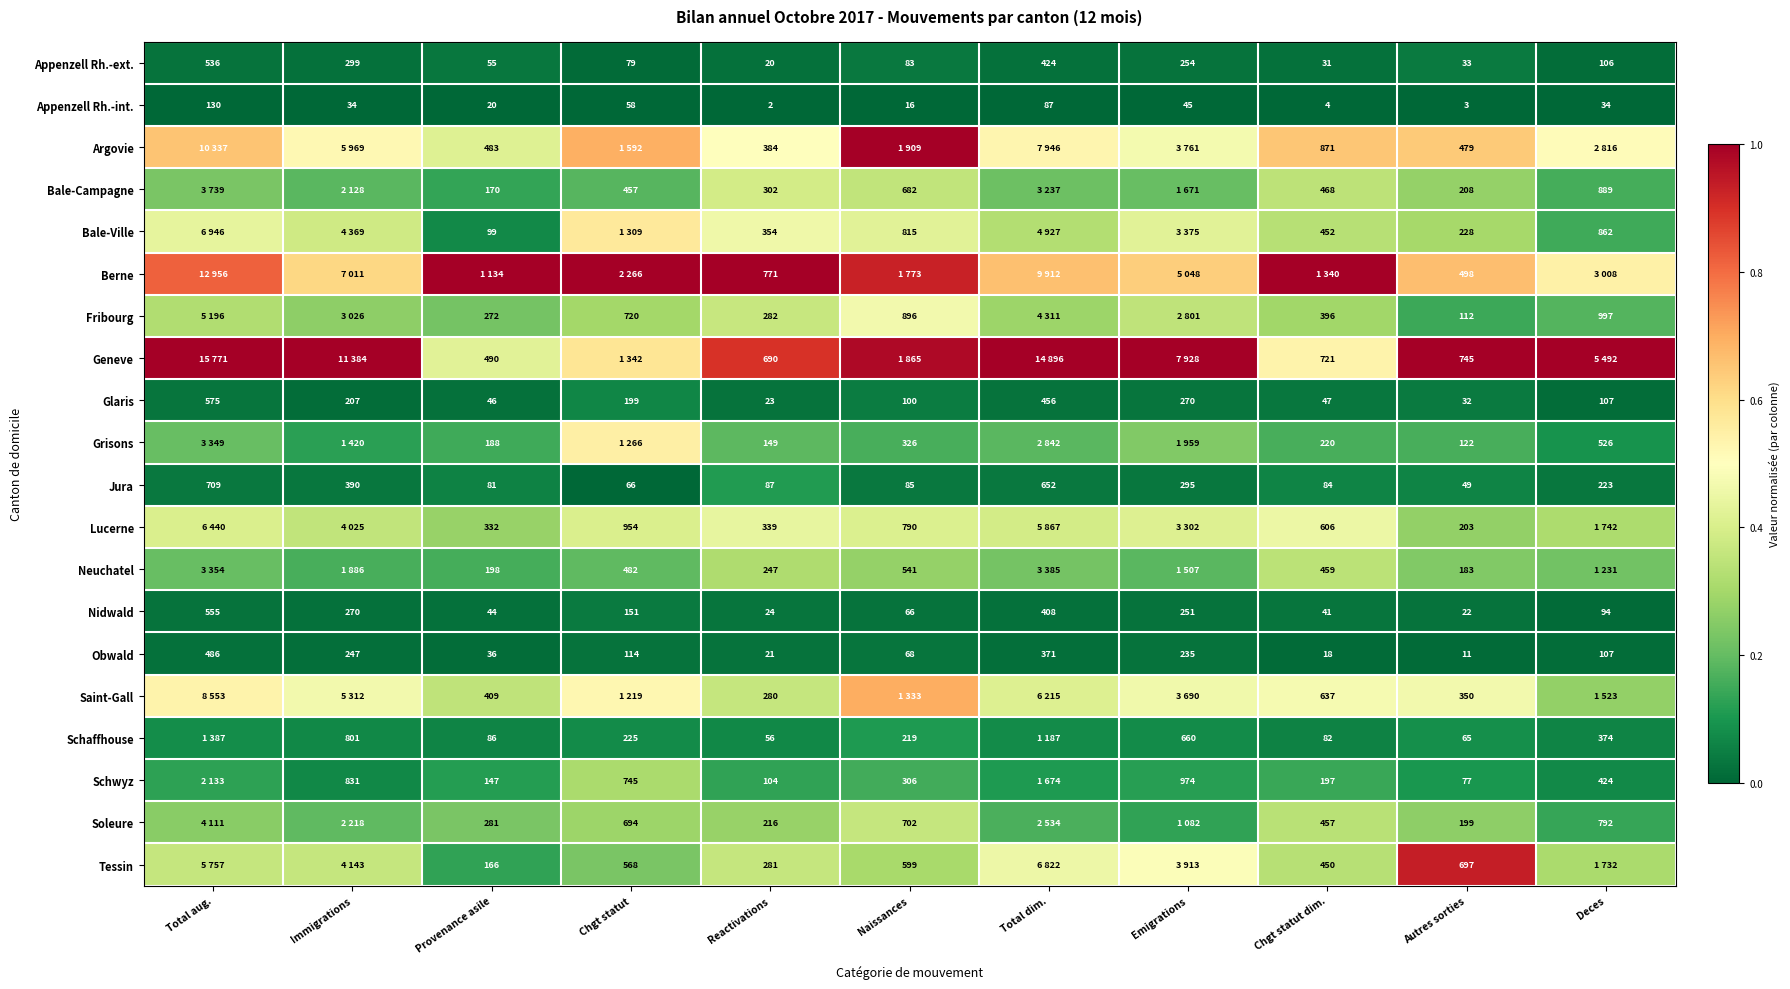

The Neuchatel series shows 0.3 at Chgt statut. True or false?

False